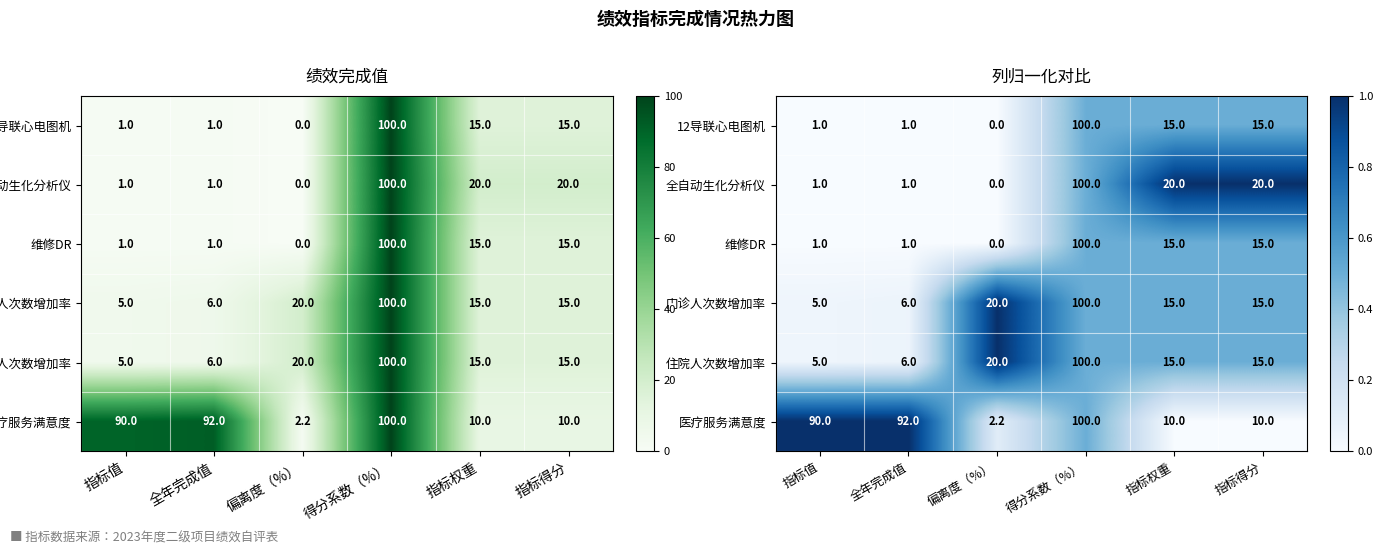

At how many categories does at least one series exceed 0?

6